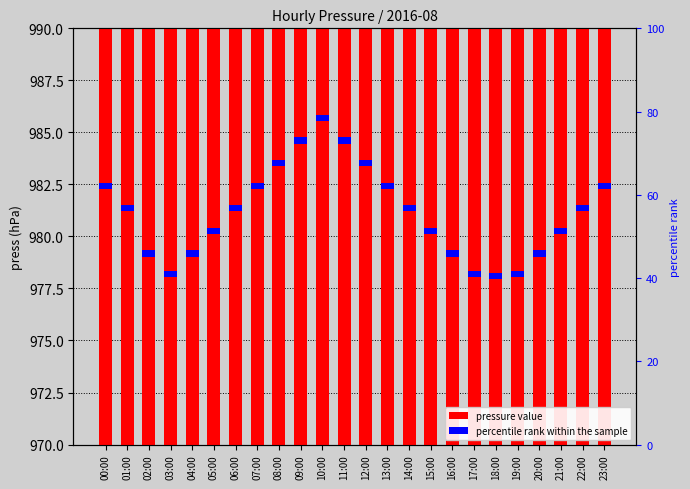

Count the number of categories in the chart.

24